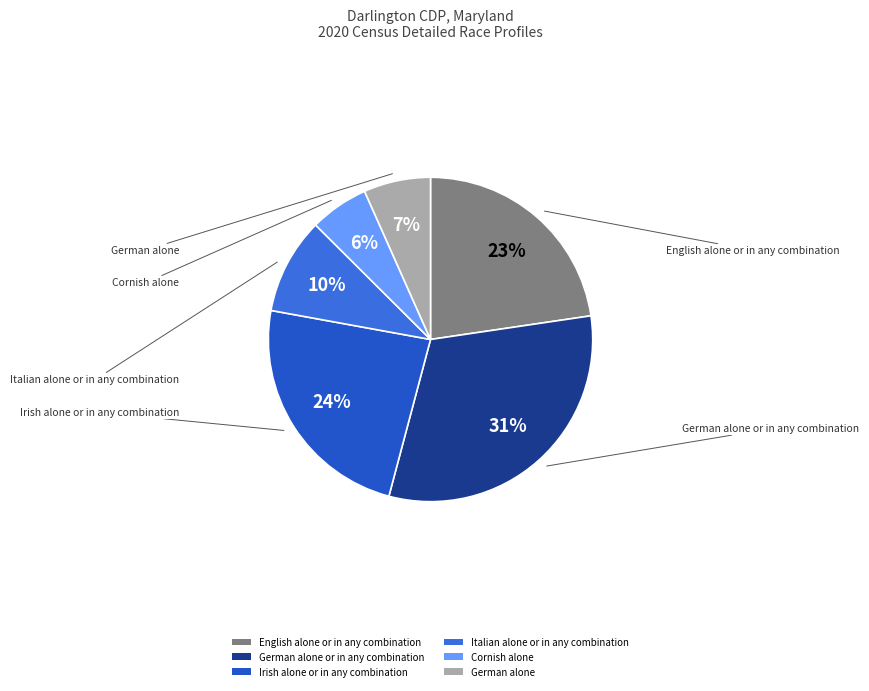

How many slices are in this pie chart?

6